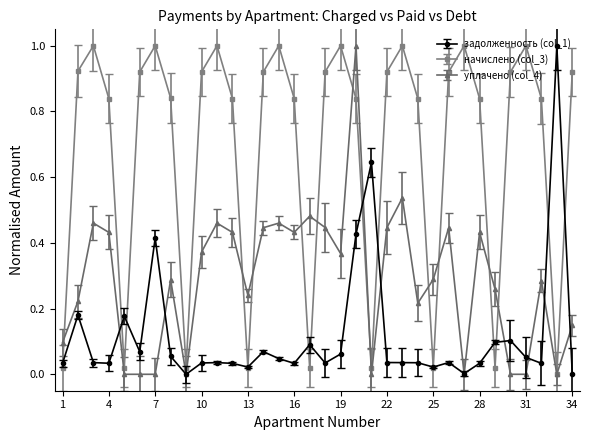

List the series in order of their overall mean, highest first.

начислено (col_3), уплачено (col_4), задолженность (col_1)